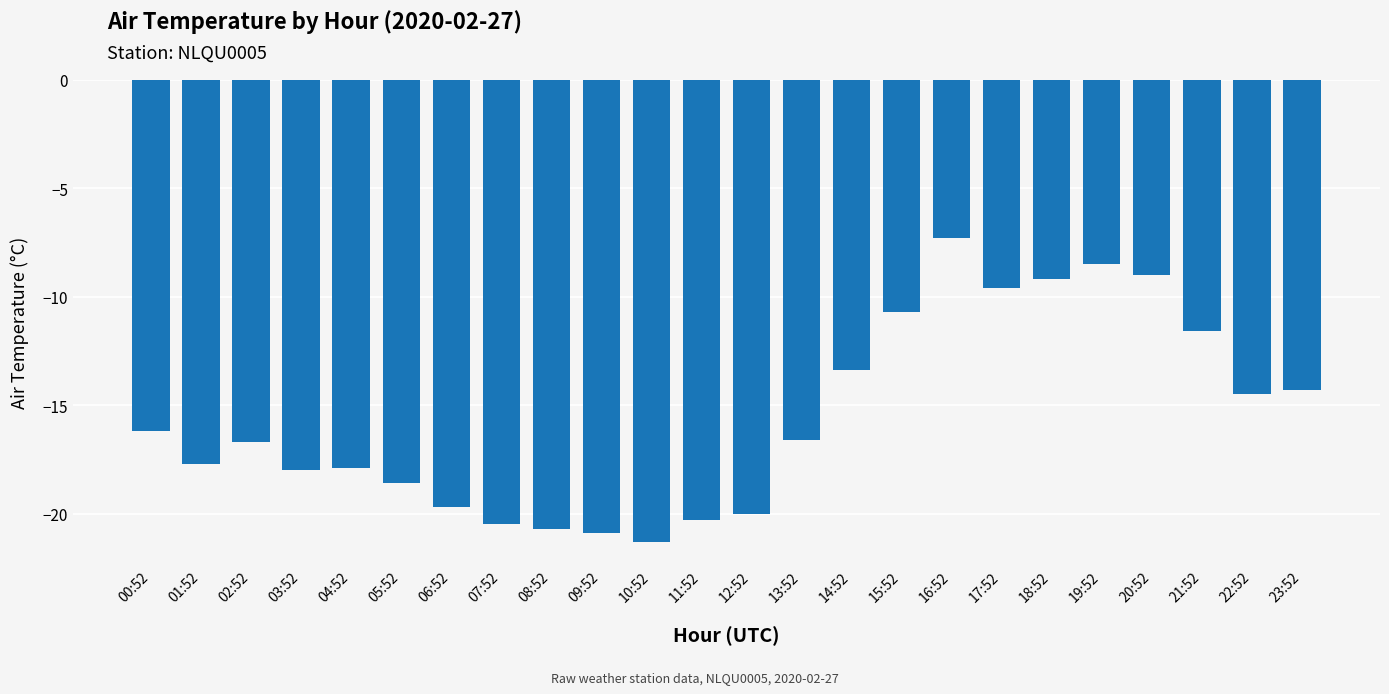

What is the change in value from 06:52 to 13:52?

+3.1